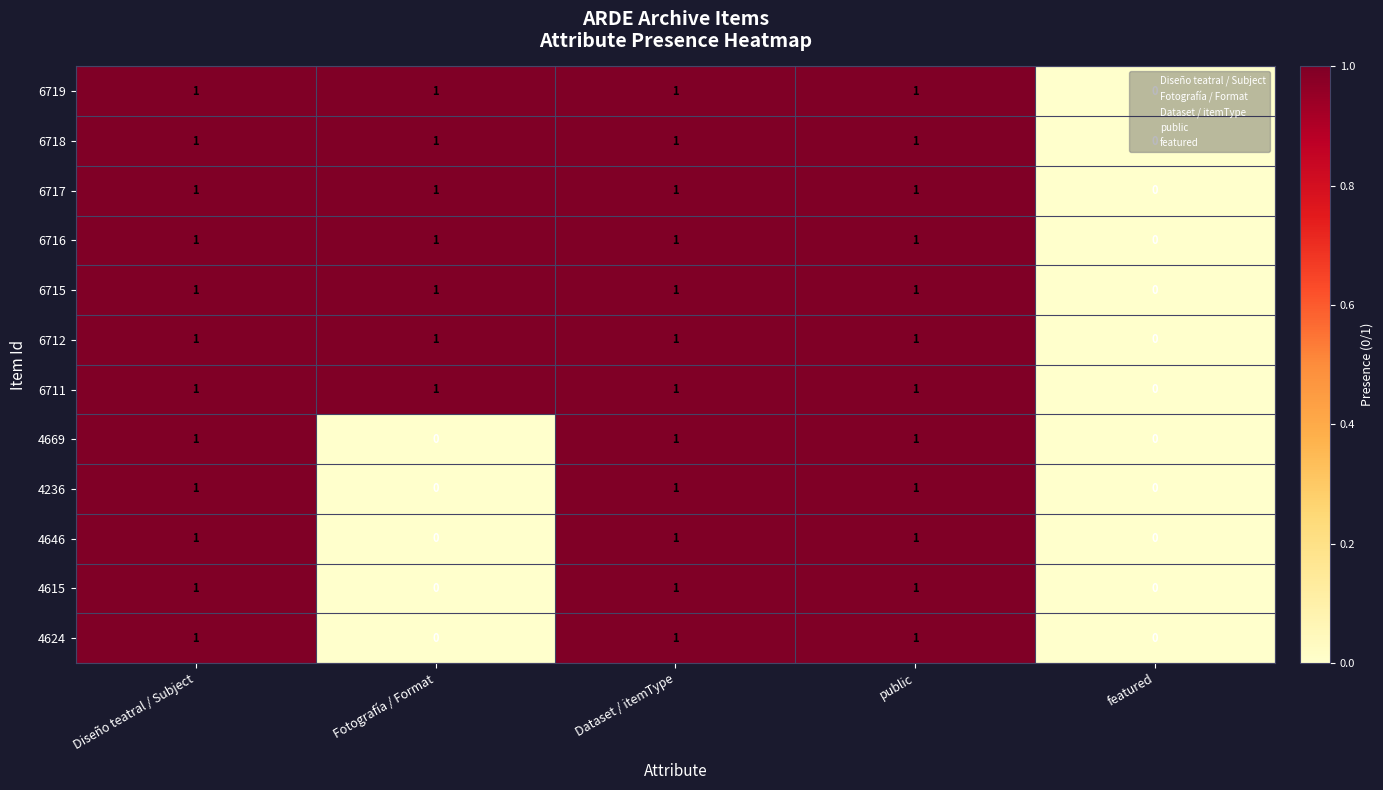

The value of 6715 at featured is 1. True or false?

False